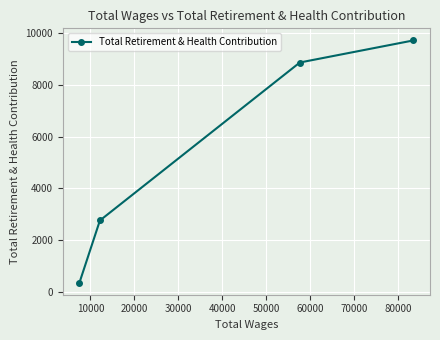

What is the maximum value shown in the chart?

9721